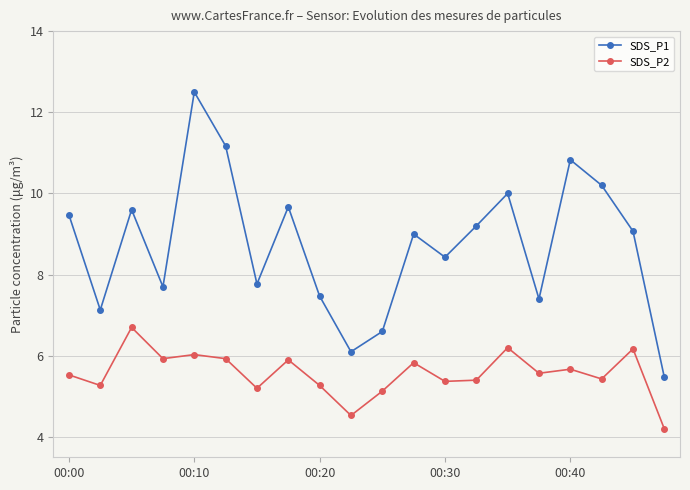

True or false: SDS_P2 and SDS_P1 cross at least once.

False